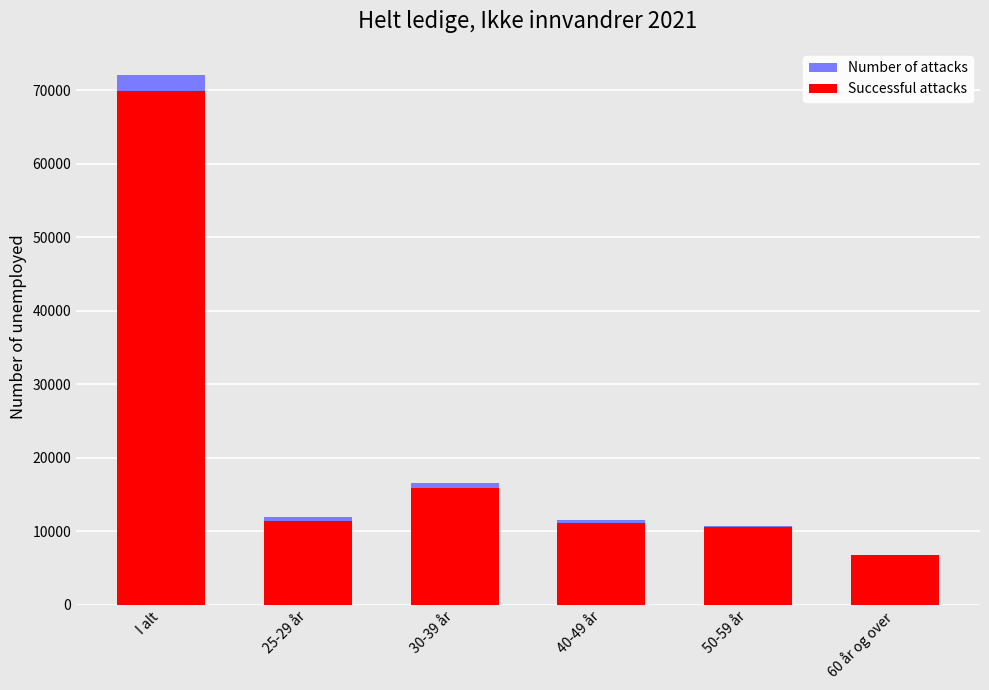

The value of Successful attacks at 60 år og over is 1917. True or false?

False